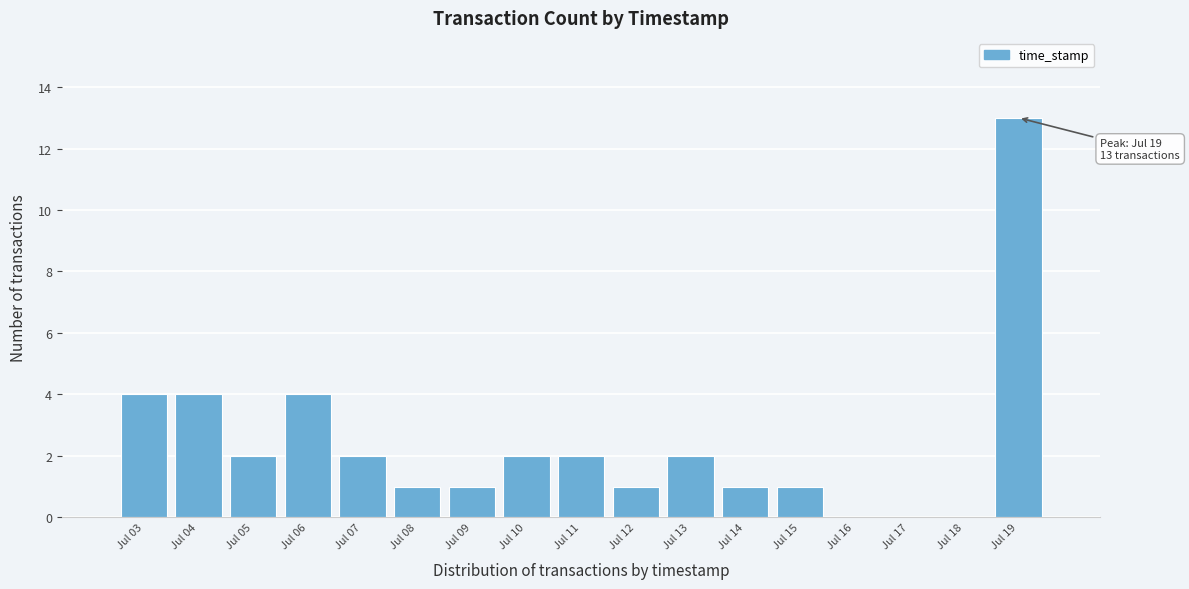

Which has a higher value, Jul 06 or Jul 09?

Jul 06